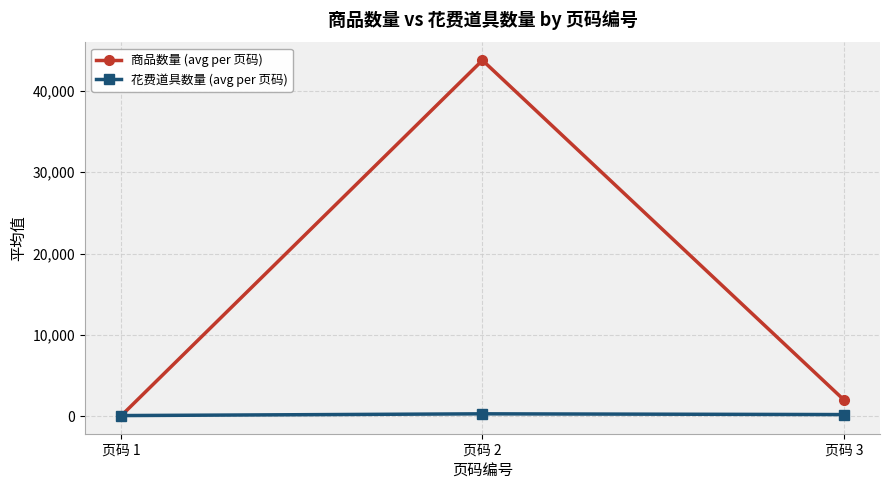

Between 页码 1 and 页码 2, which series saw the biggest shift?

商品数量 (avg per 页码)